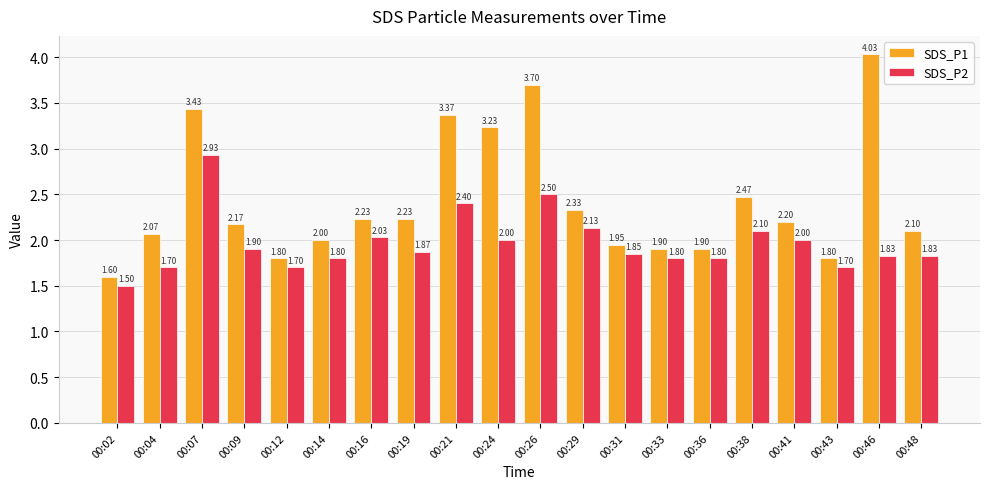

What is the lowest value of the SDS_P2 series?

1.5